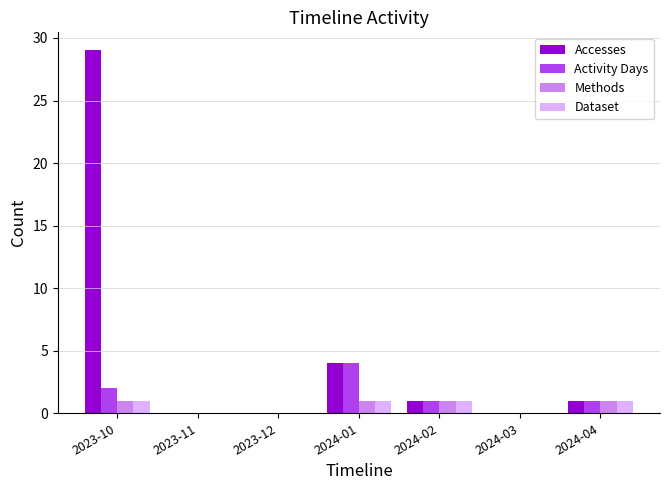

At which category is the sum across all series the highest?

2023-10